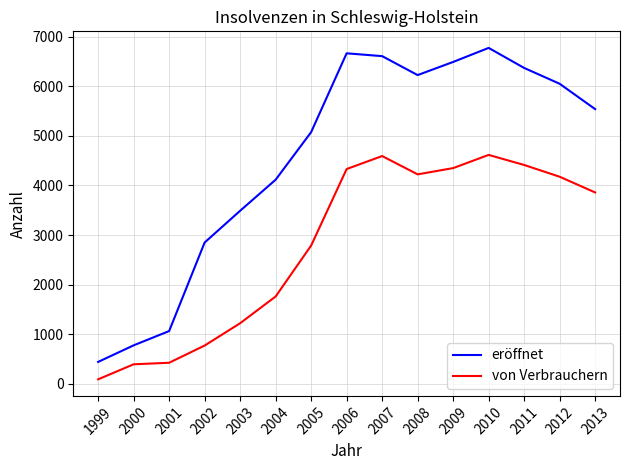

At which category is the sum across all series the highest?

2010